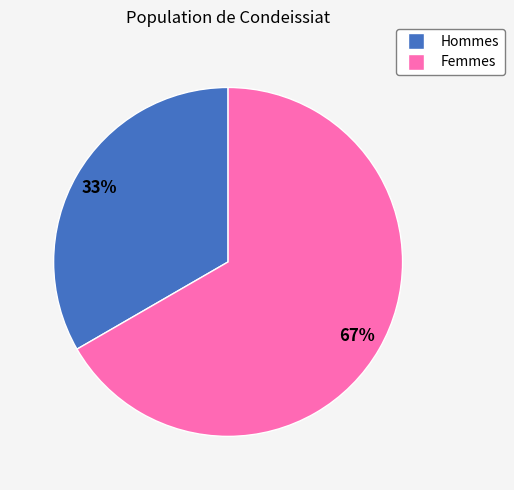

To the nearest percent, what is the average slice percentage?

50%